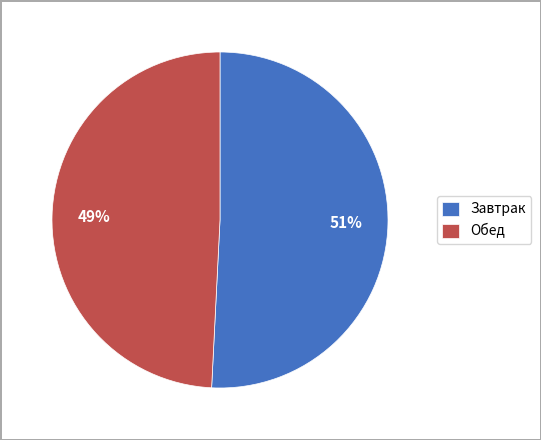

True or false: Завтрак accounts for 51% of the total.

True